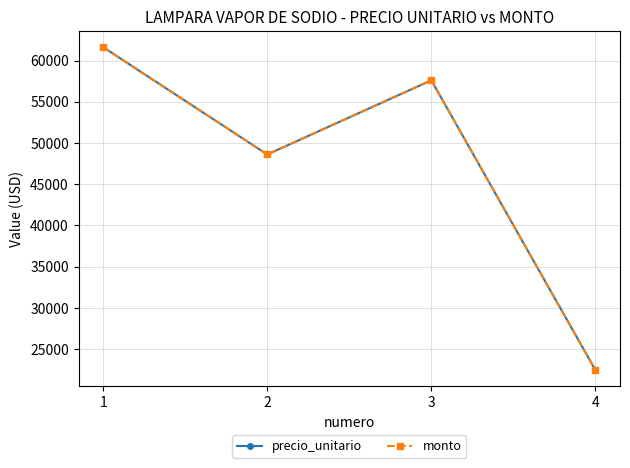

What is the difference between the maximum and minimum values in the precio_unitario series?

39165